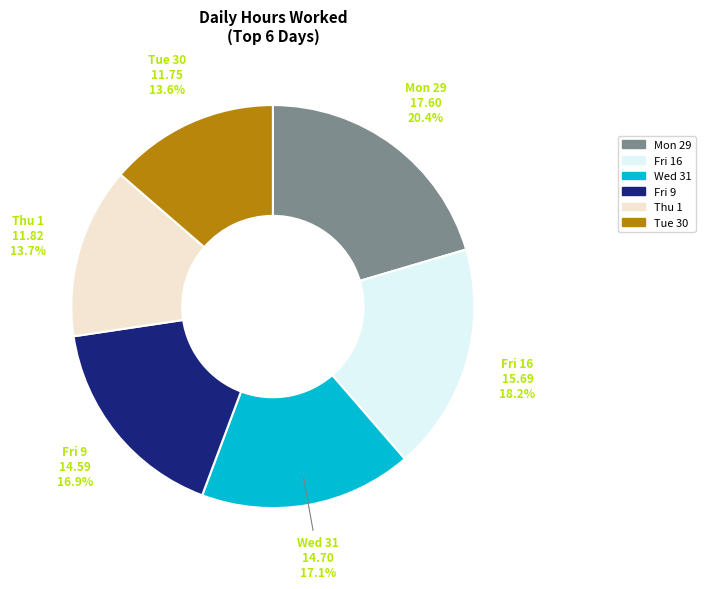

Between Tue 30 and Fri 9, which is larger?

Fri 9